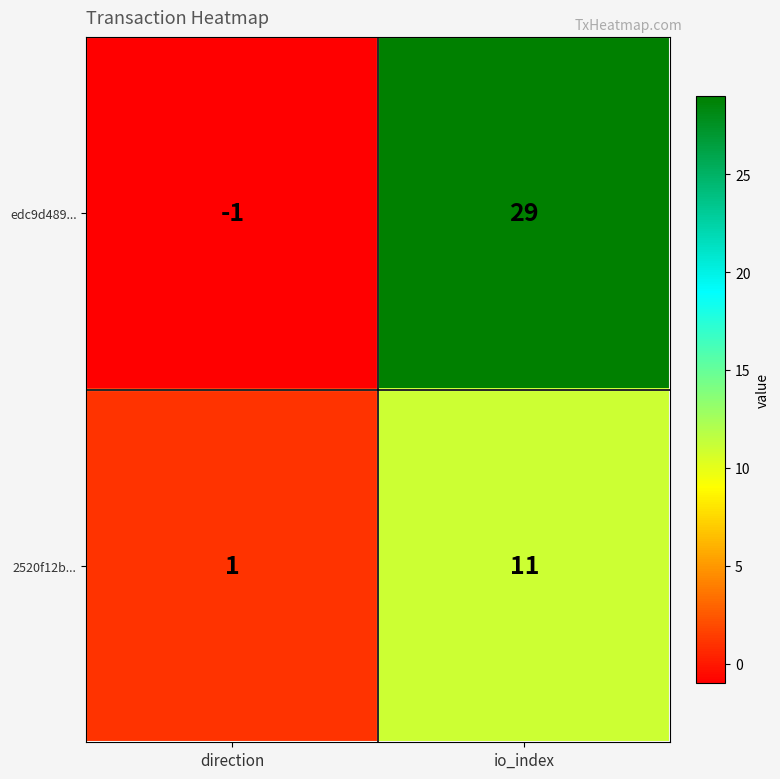

The value of edc9d489... at io_index is 42. True or false?

False